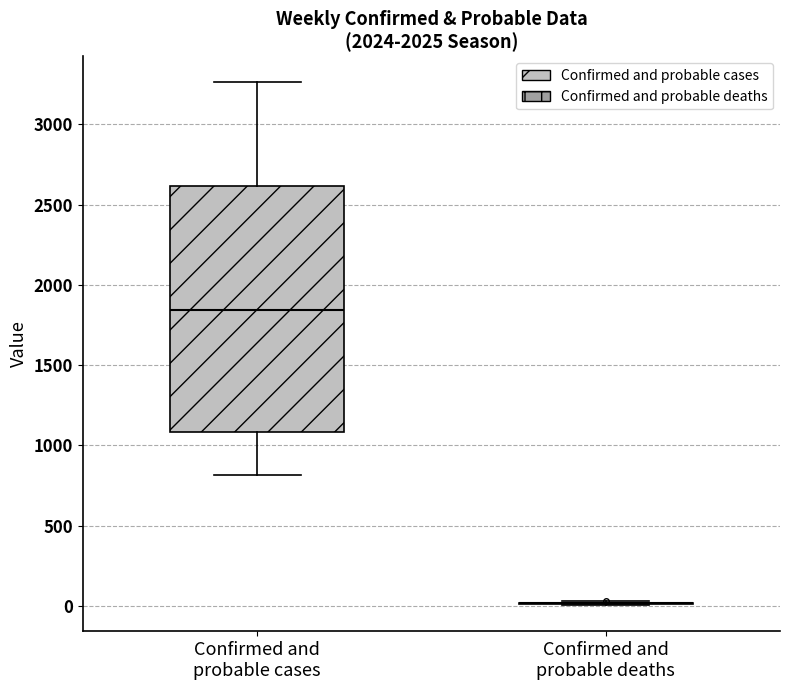

Reading left to right, read every box against the y-axis: the position of its median line, the range the box covers, and the ends of its whiskers. The values are not printed on the chart, so give them approximately, as read against the axis.

Confirmed and probable cases: median 1850, box 1100 to 2600, whiskers 800 to 3250
Confirmed and probable deaths: box collapsed to a line at 0, whiskers 0 to 50